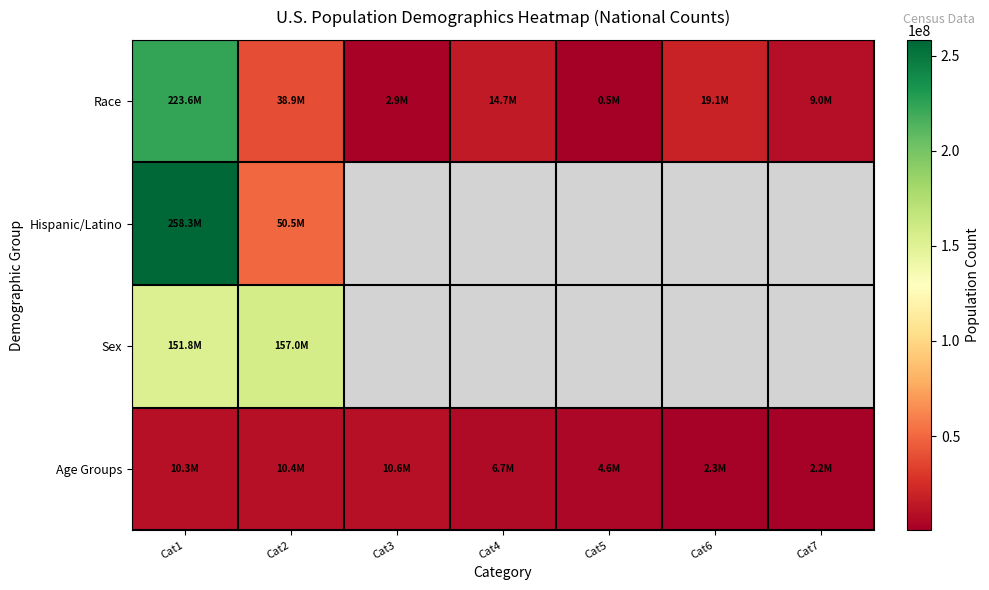

Is it true that Age Groups equals 4647457.0 at Cat5?

True